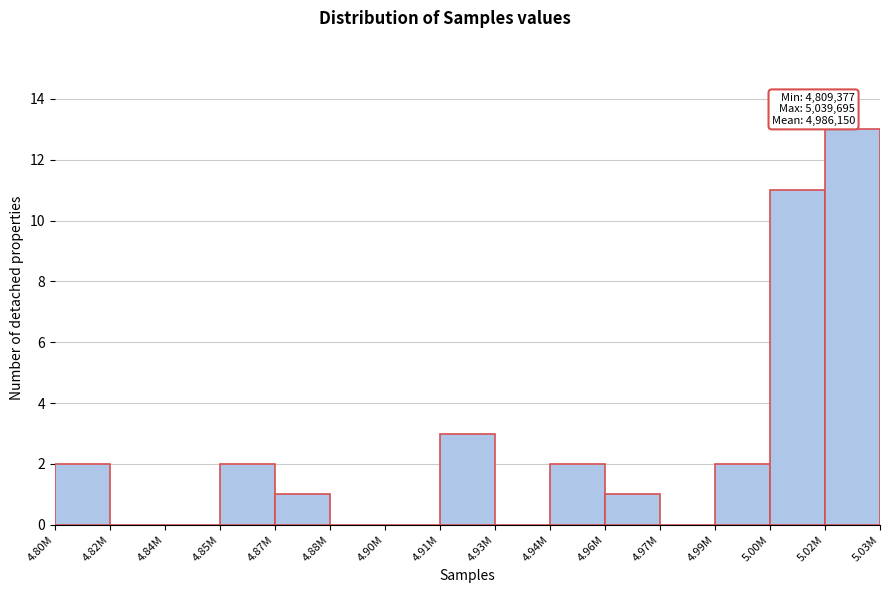

Reading left to right, transcribe all the data shown in this chart.

4.80M=2	4.82M=0	4.84M=0	4.85M=2	4.87M=1	4.88M=0	4.90M=0	4.91M=3	4.93M=0	4.94M=2	4.96M=1	4.97M=0	4.99M=2	5.00M=11	5.02M=13